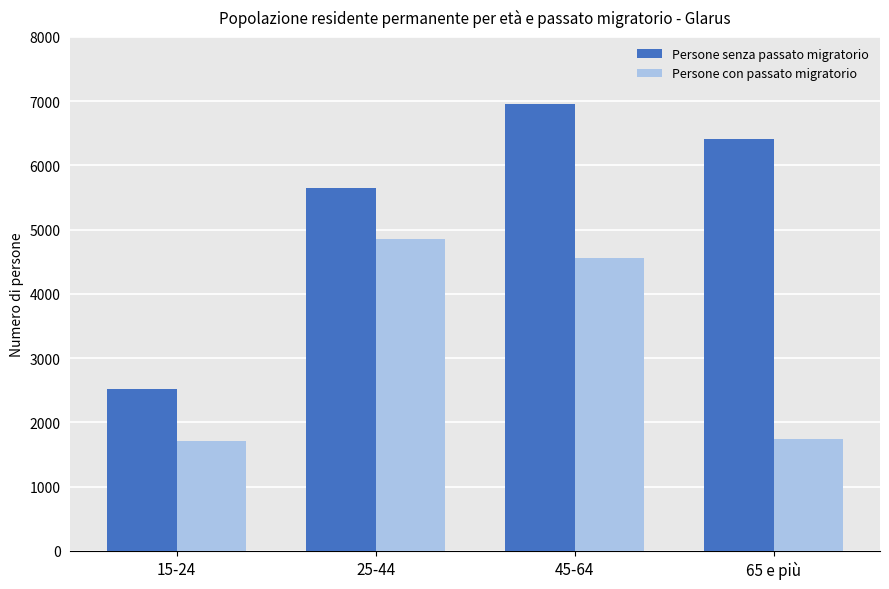

What is the lowest value of the Persone con passato migratorio series?

1711.2